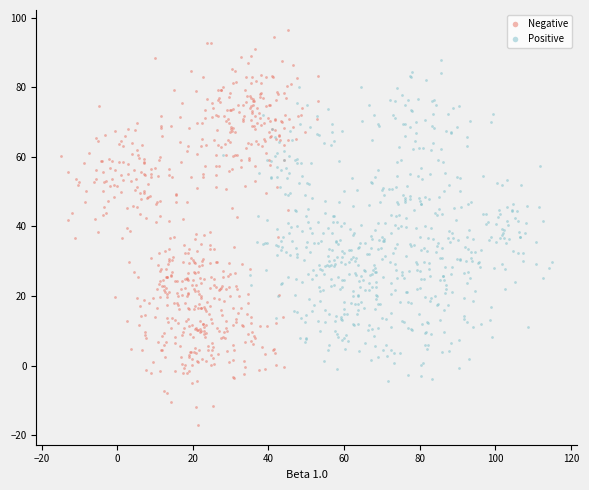

Which series reaches the minimum Y coordinate?

Negative